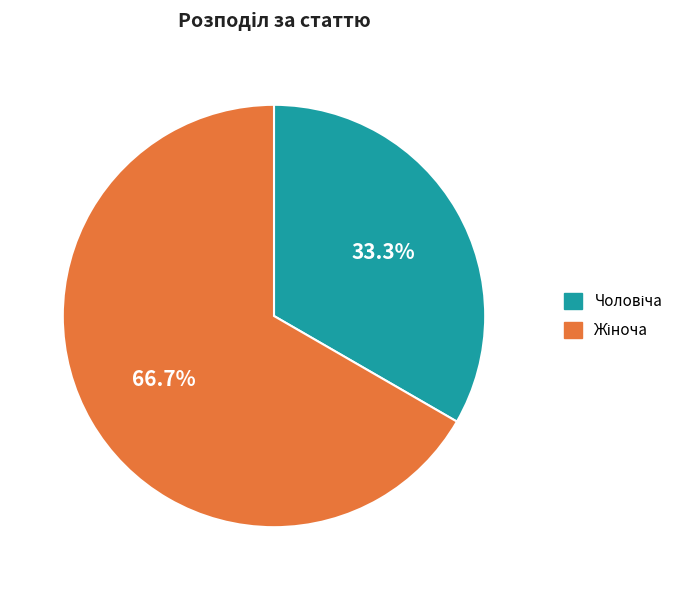

Is there any slice that represents more than half of the pie?

Yes